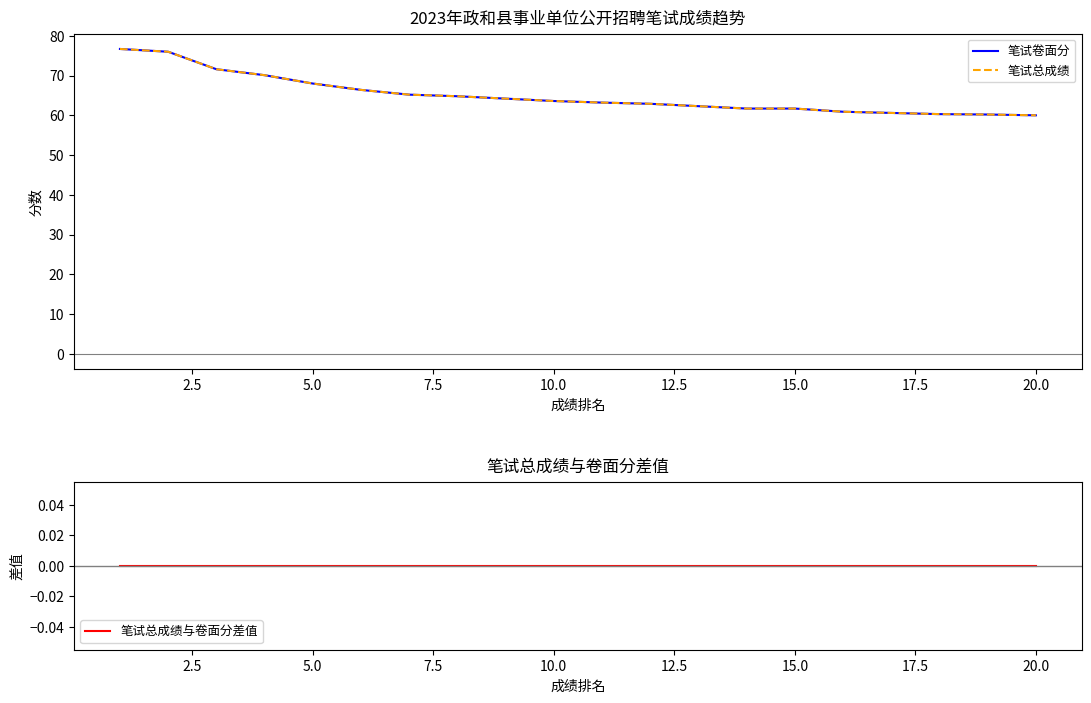

Is this an area chart (filled region under the line)?

No